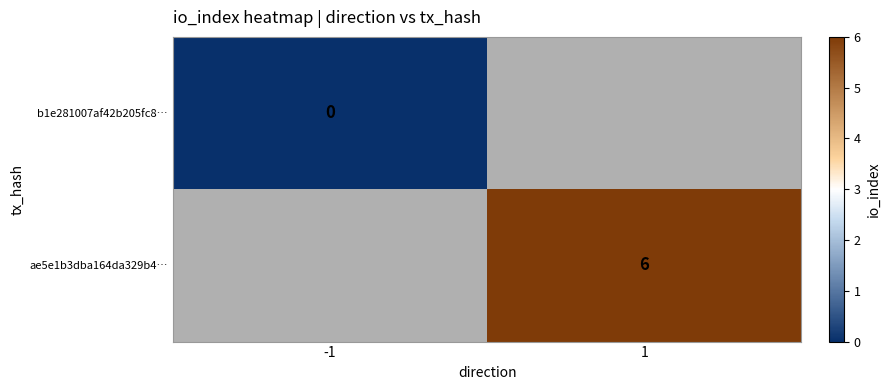

The ae5e1b3dba164da329b4… series shows 9 at 1. True or false?

False